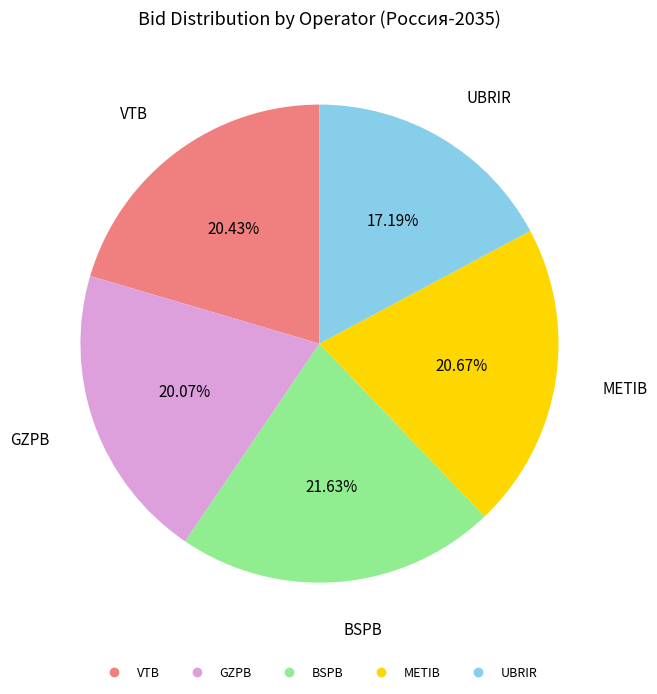

How many segments does this pie chart have?

5